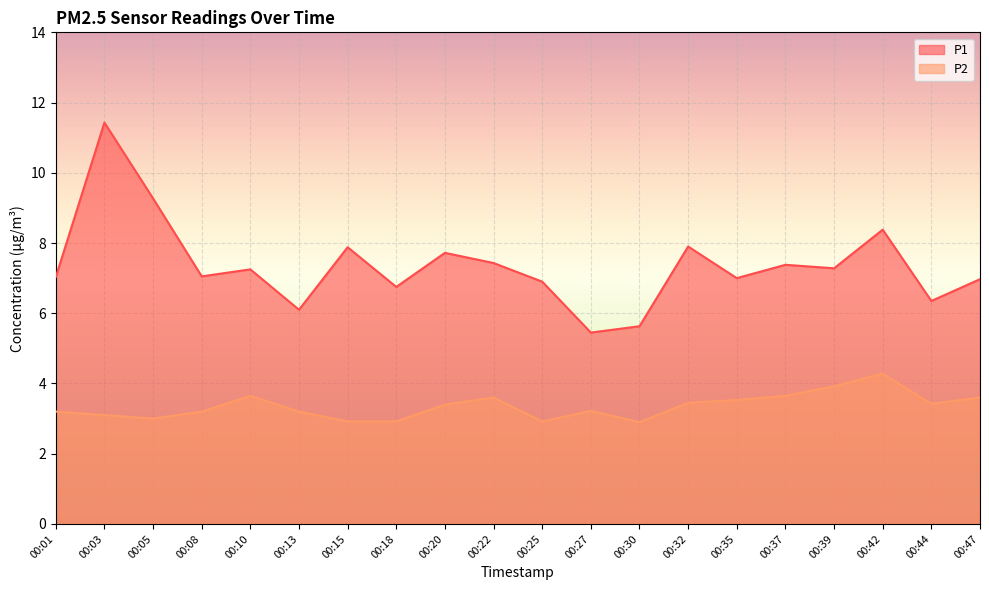

What is the value of the P1 point at the 3rd from the left?

9.3